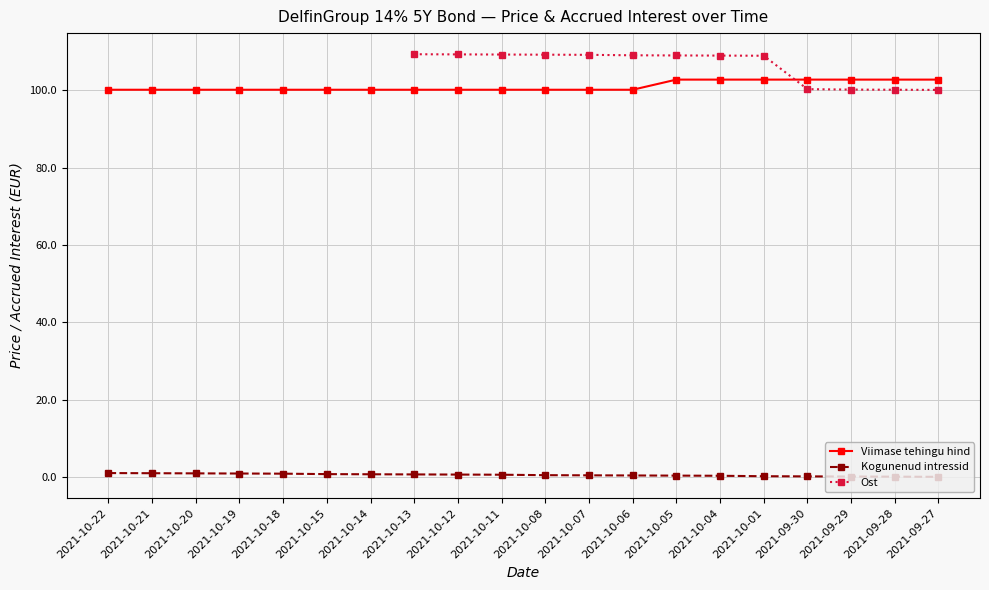

The value at 2021-09-29 is 170.5. True or false?

False